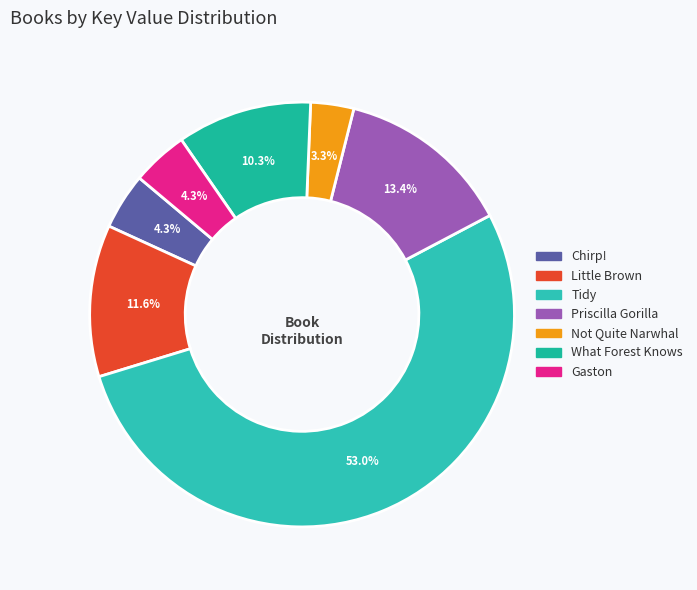

How much of the chart is everything except Priscilla Gorilla?

86.6%